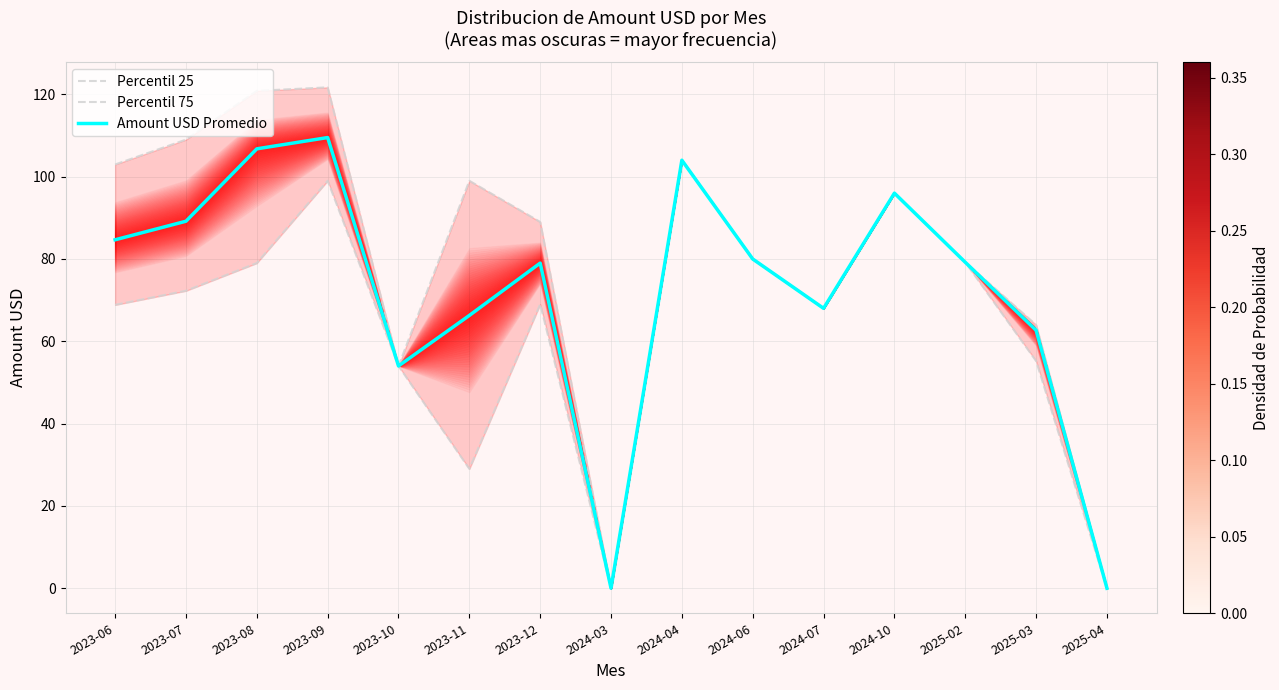

How many lines are shown in the chart?

3